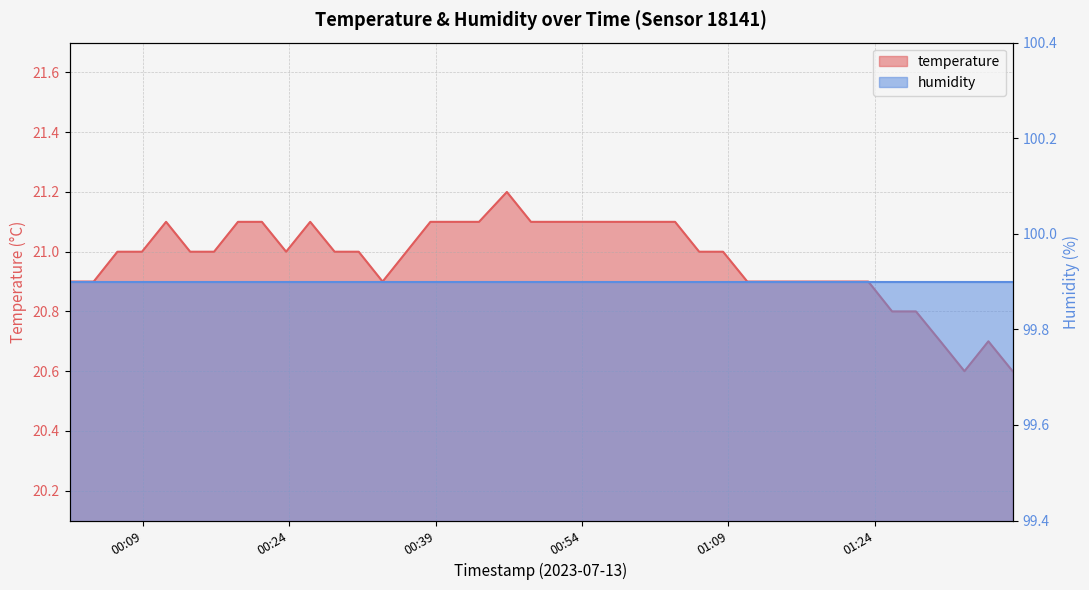

What position from the left is 2023-07-13T00:56:09?

23